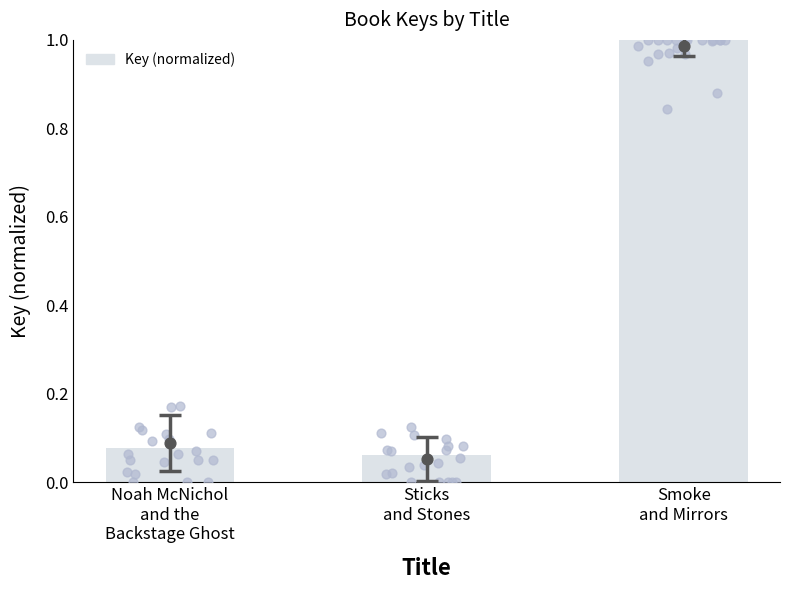

Between Sticks
and Stones and Noah McNichol
and the
Backstage Ghost, which is larger?

Noah McNichol
and the
Backstage Ghost